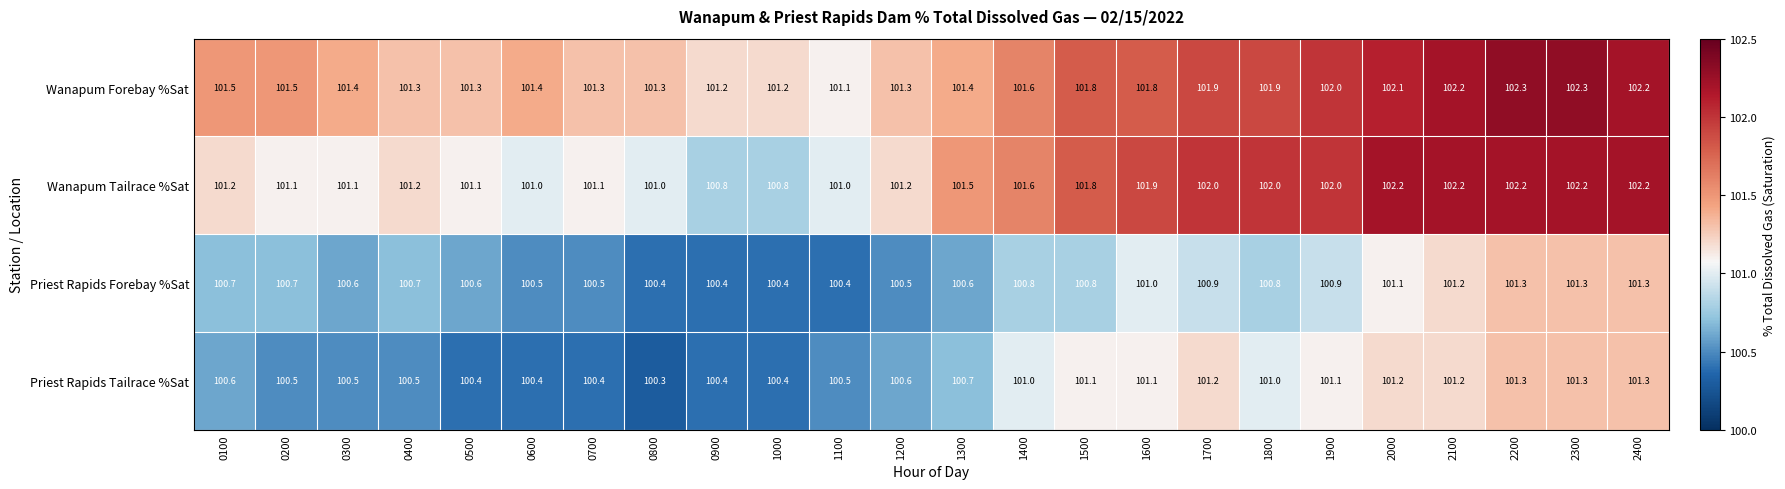

What is the highest value of the Wanapum Forebay %Sat series?

102.3